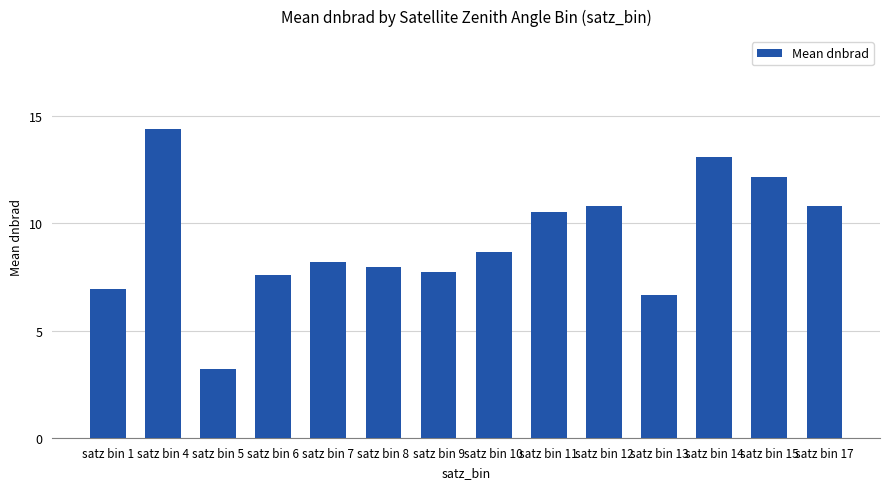

What is the average value?

9.2